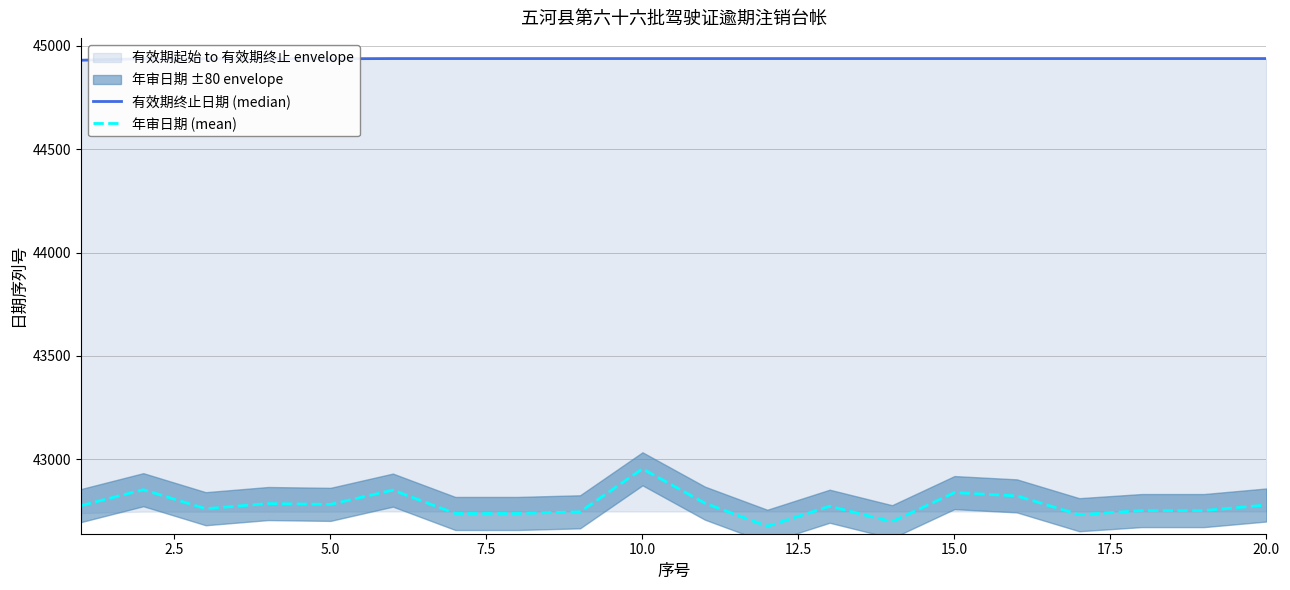

List the series in order of their overall mean, lowest first.

年审日期 (mean), 有效期终止日期 (median)